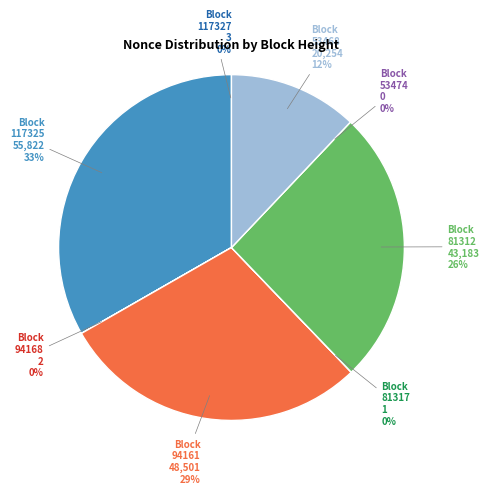

How much of the chart is everything except 81317?

100.0%